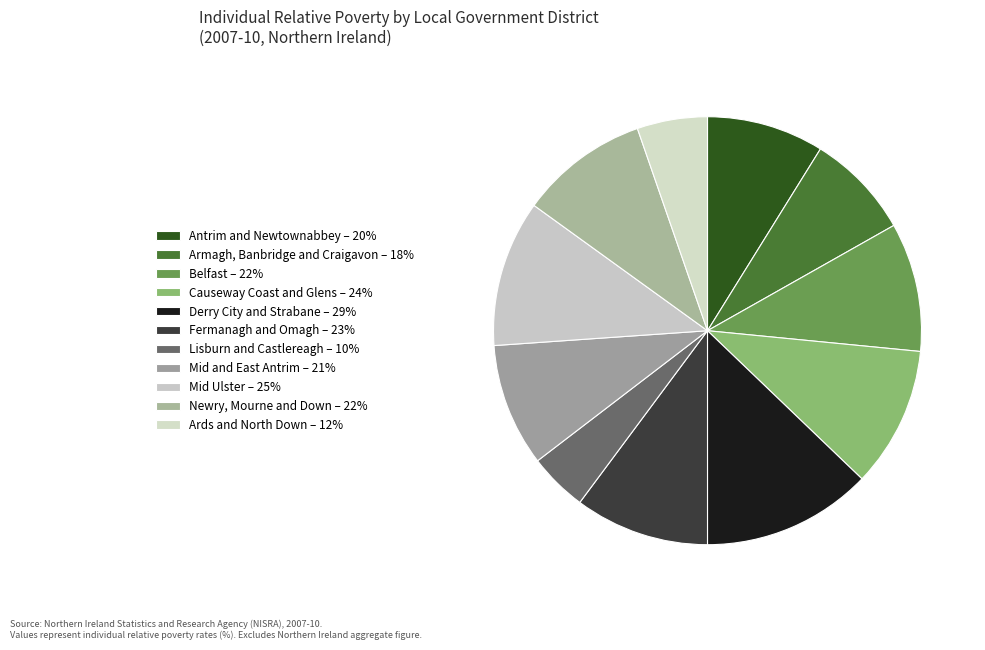

Combined, what portion of the pie is Mid Ulster and Lisburn and Castlereagh?

15.5%